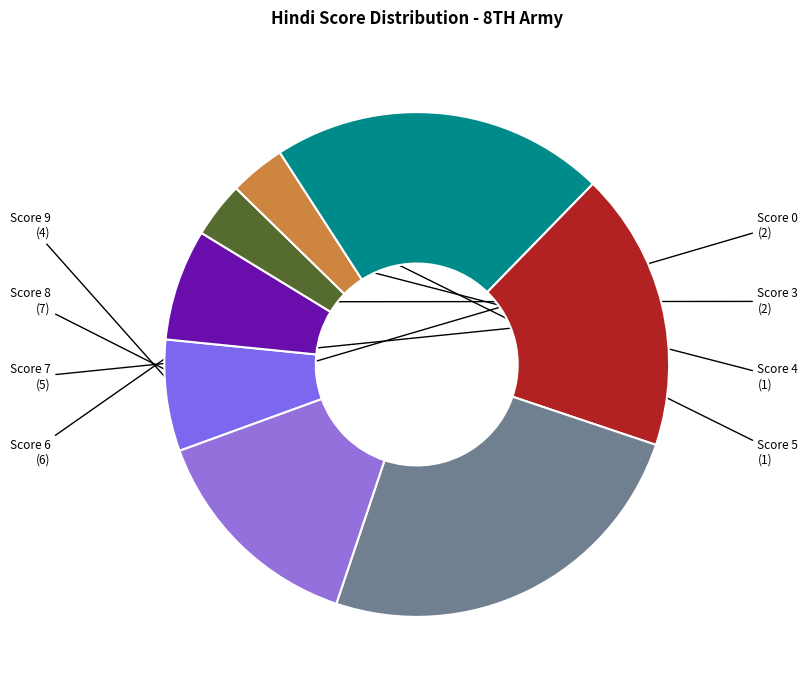

The Score 7 slice represents 27% of the pie. True or false?

False